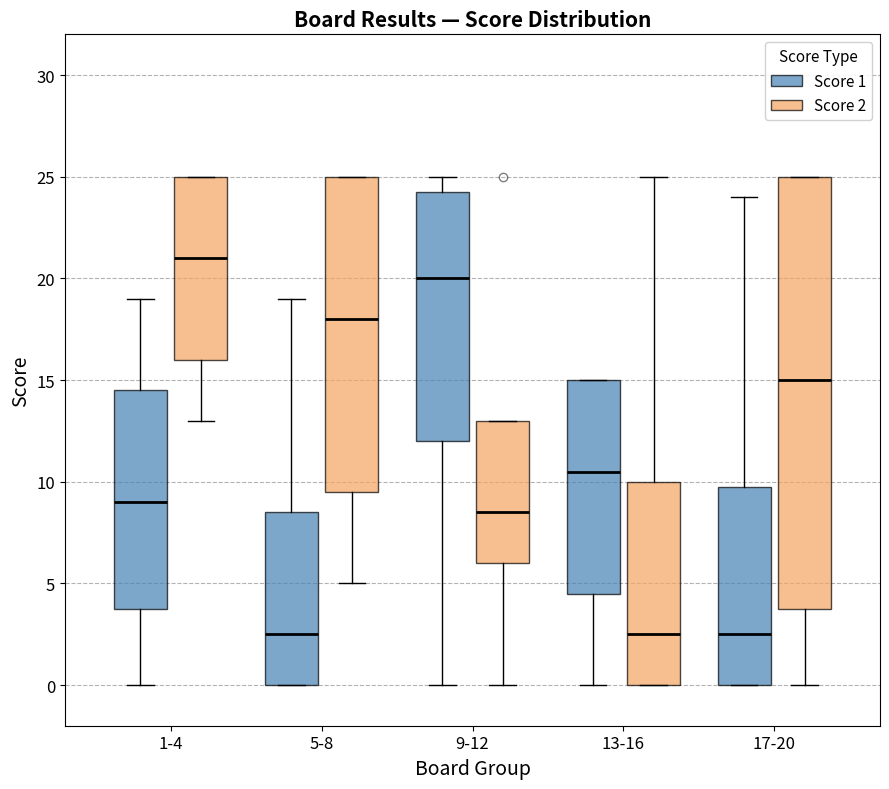

Reading left to right, transcribe this box plot: for each box, give where its median line is, the range the box spans, and where its two whiskers end, as read against the y-axis. The values are not printed on the chart, so give them approximately, as read against the axis.

1-4 (Score 1): median 9.0, box 4.0 to 14.5, whiskers 0.0 to 19.0
1-4 (Score 2): median 21.0, box 16.0 to 25.0, whiskers 13.0 to 25.0
5-8 (Score 1): median 2.5, box 0.0 to 8.5, whiskers 0.0 to 19.0
5-8 (Score 2): median 18.0, box 9.5 to 25.0, whiskers 5.0 to 25.0
9-12 (Score 1): median 20.0, box 12.0 to 24.5, whiskers 0.0 to 25.0
9-12 (Score 2): median 8.5, box 6.0 to 13.0, whiskers 0.0 to 13.0
13-16 (Score 1): median 10.5, box 4.5 to 15.0, whiskers 0.0 to 15.0
13-16 (Score 2): median 2.5, box 0.0 to 10.0, whiskers 0.0 to 25.0
17-20 (Score 1): median 2.5, box 0.0 to 10.0, whiskers 0.0 to 24.0
17-20 (Score 2): median 15.0, box 4.0 to 25.0, whiskers 0.0 to 25.0